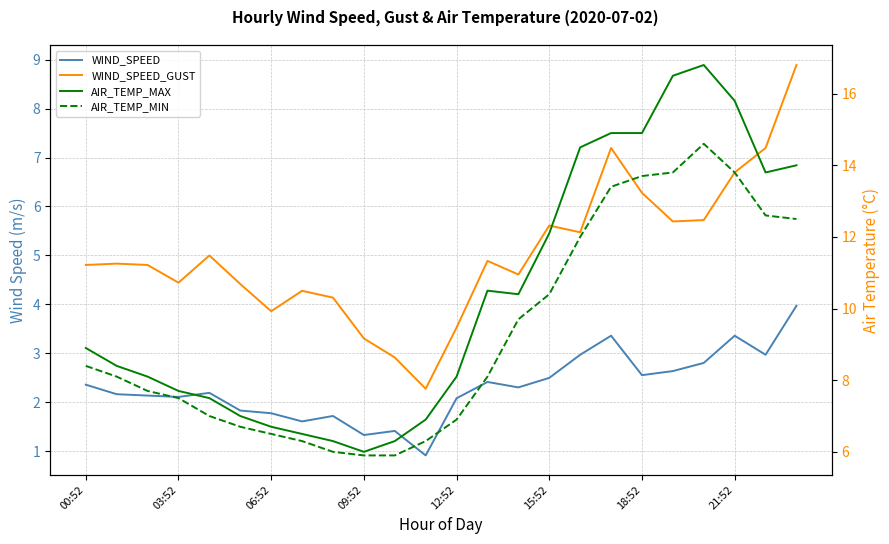

How many interior local valleys does the WIND_SPEED_GUST series have?

6